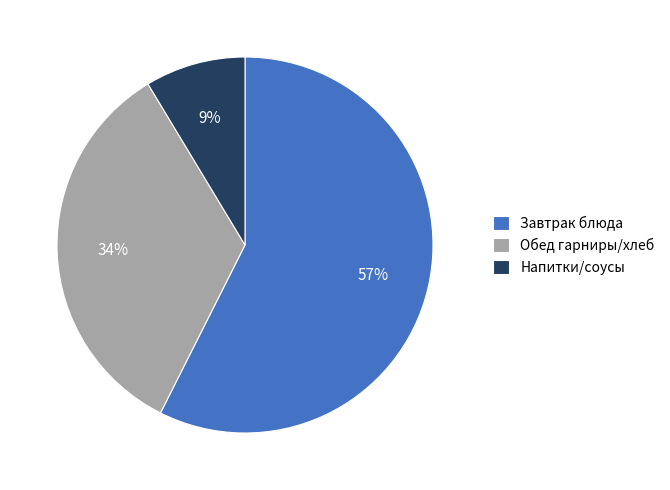

The Завтрак блюда slice represents 57% of the pie. True or false?

True